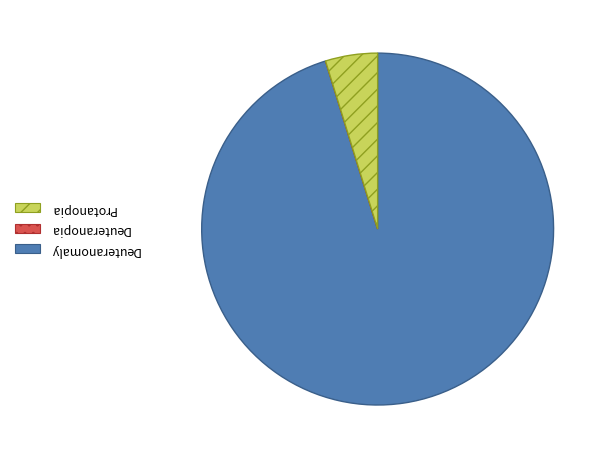

Does any single category account for the majority?

Yes